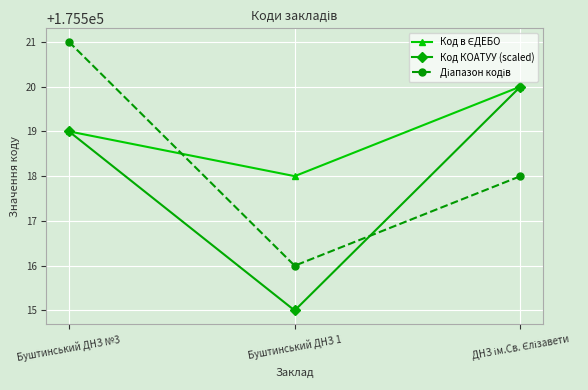

How many distinct data groups are displayed?

3